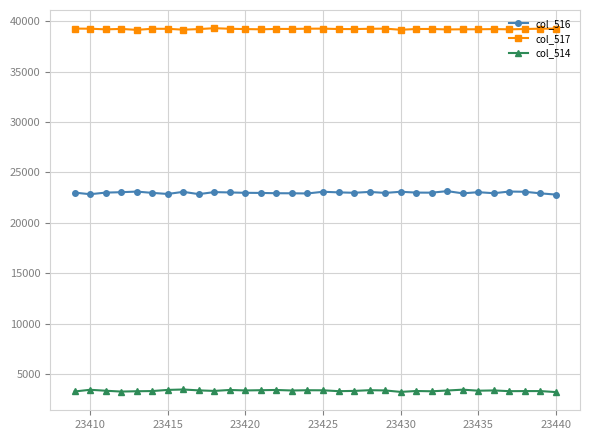

What is the sum of all col_516 values?

735691